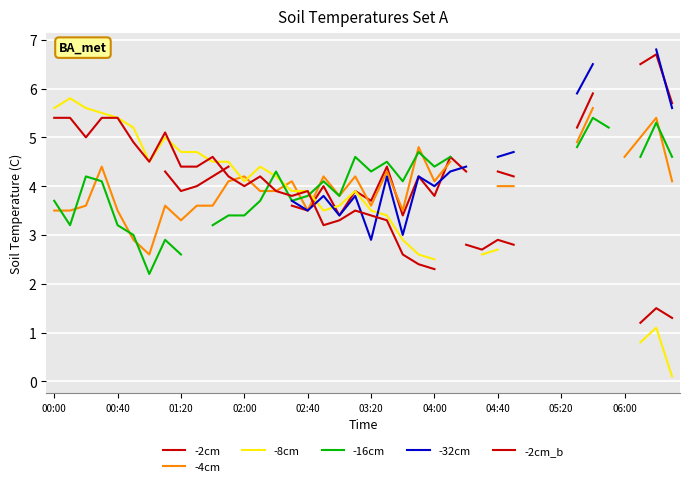

Is the value of -8cm at 32 greater than the value of -32cm at 31?

No